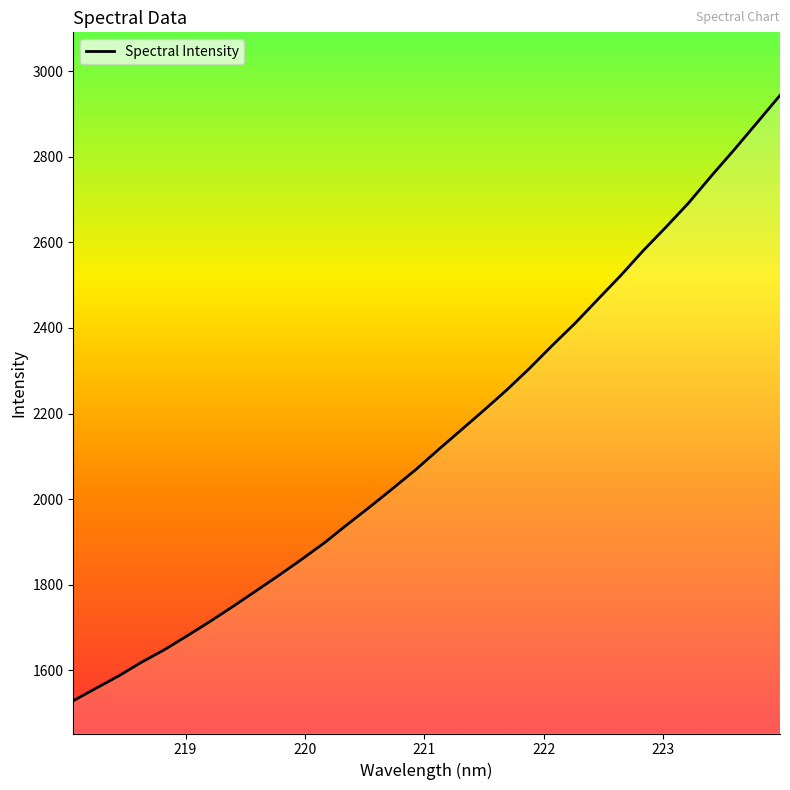

What is the smallest value displayed?

1529.3